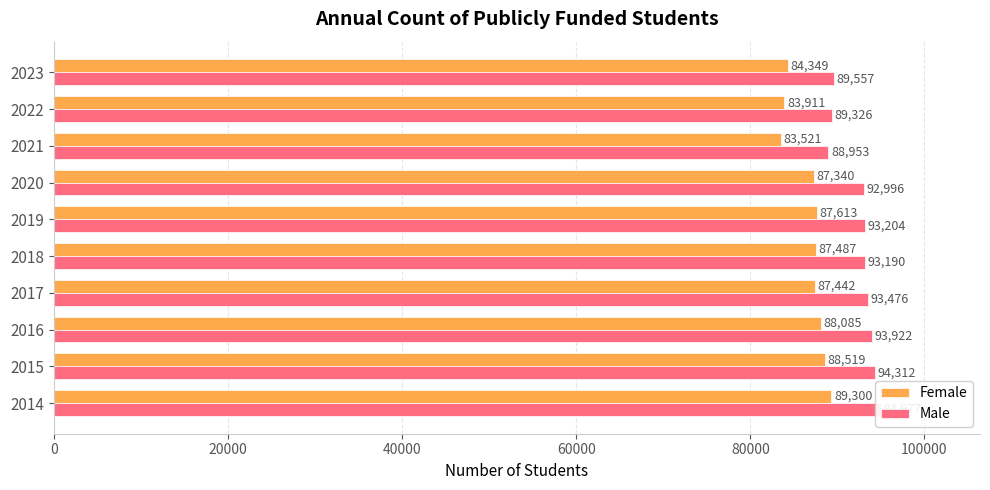

Which series has the largest total across all categories?

Male